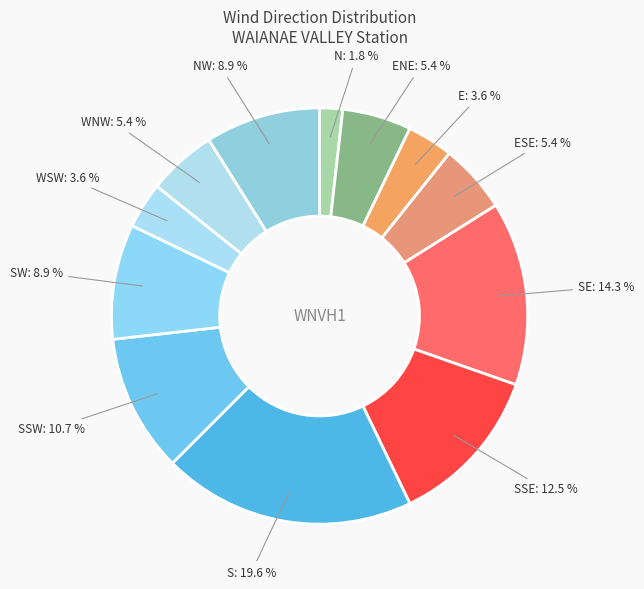

Is there any slice that represents more than half of the pie?

No